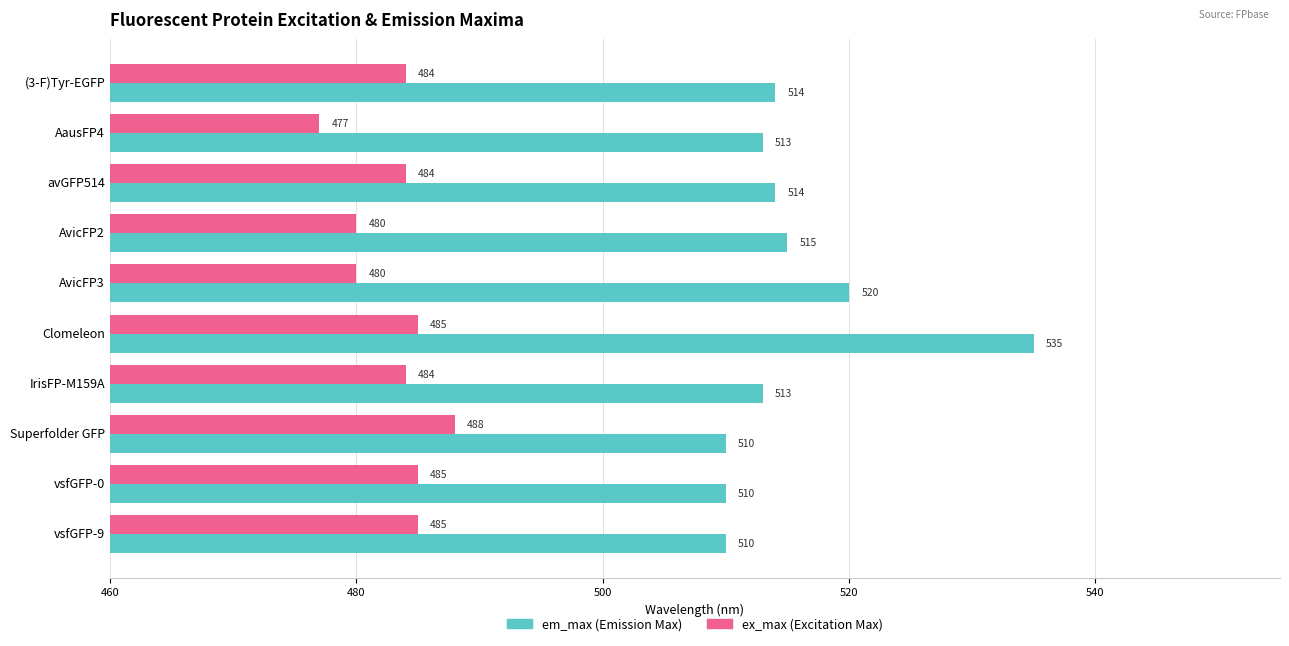

What is the spread (max minus min) of values at Superfolder GFP?

22